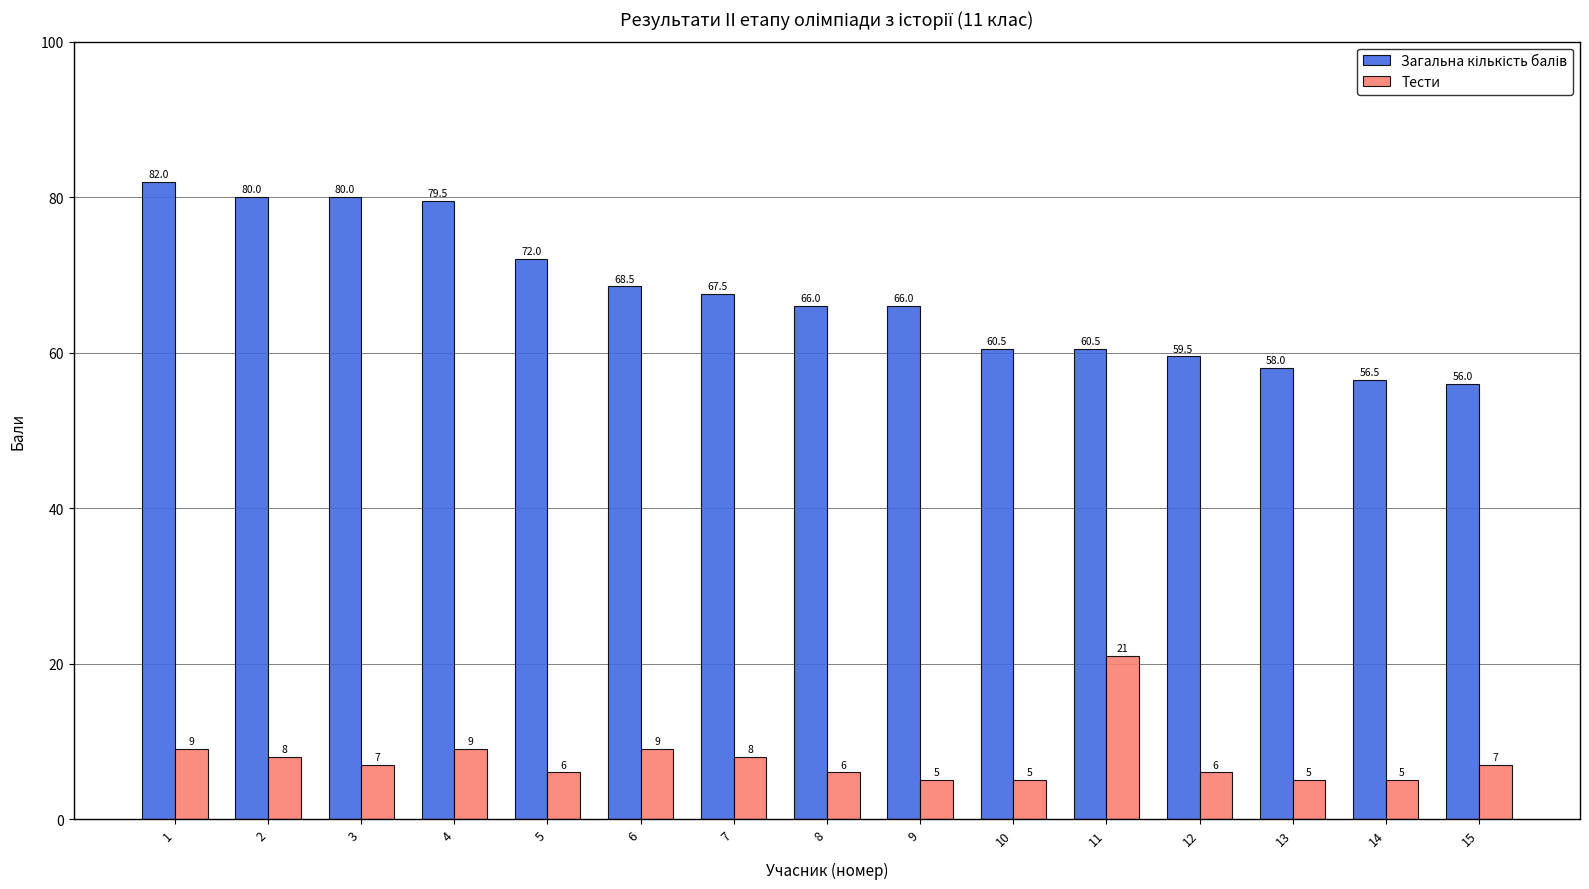

What is the greatest value displayed?

82.0